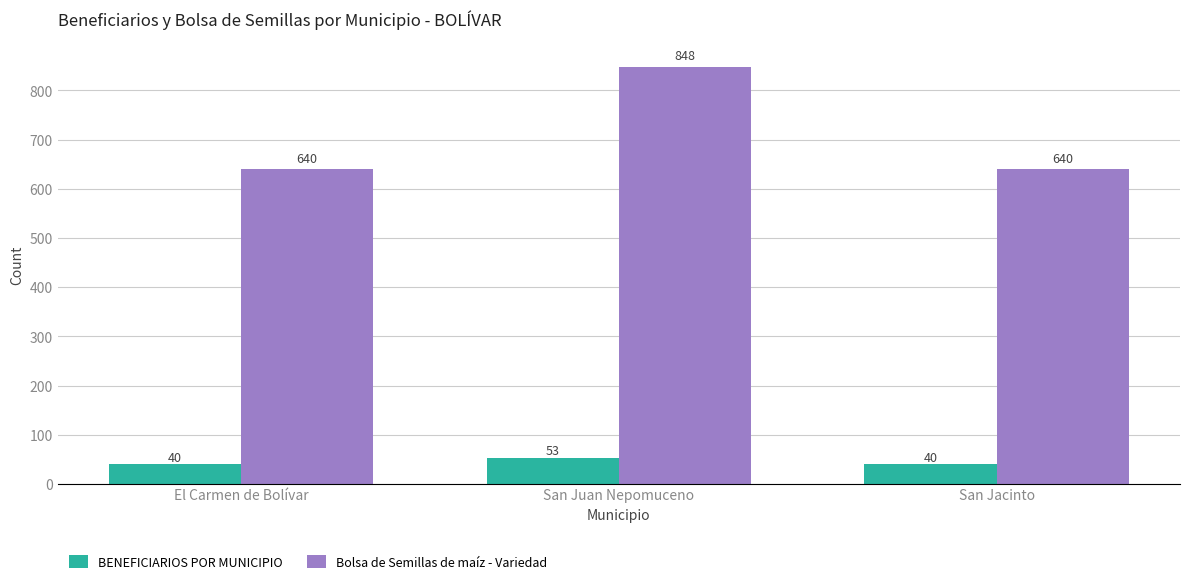

What is the total value across all series at San Juan Nepomuceno?

901